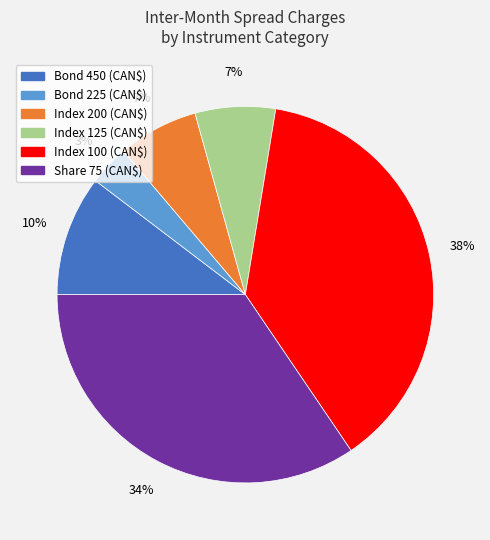

To the nearest percent, what is the average slice percentage?

17%